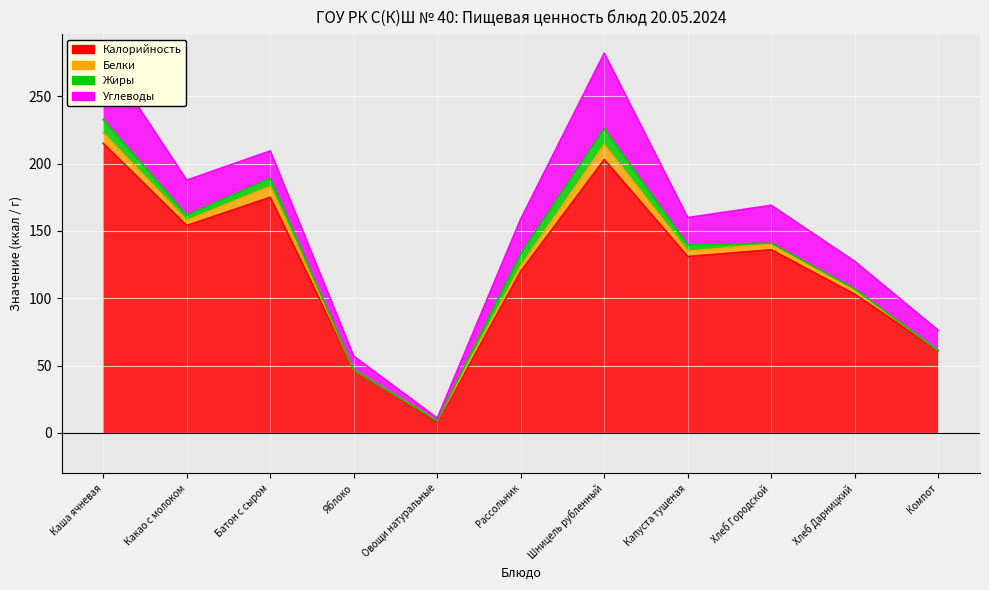

True or false: Жиры and Белки intersect in this chart.

True